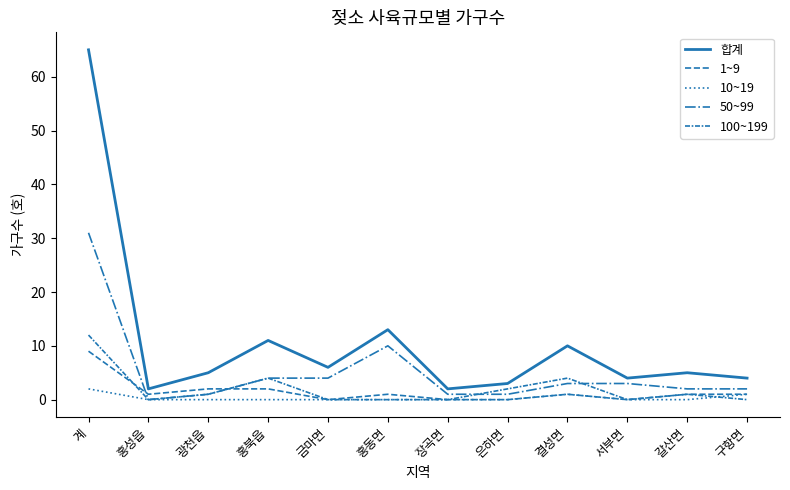

Does the chart display data point markers on the line(s)?

No